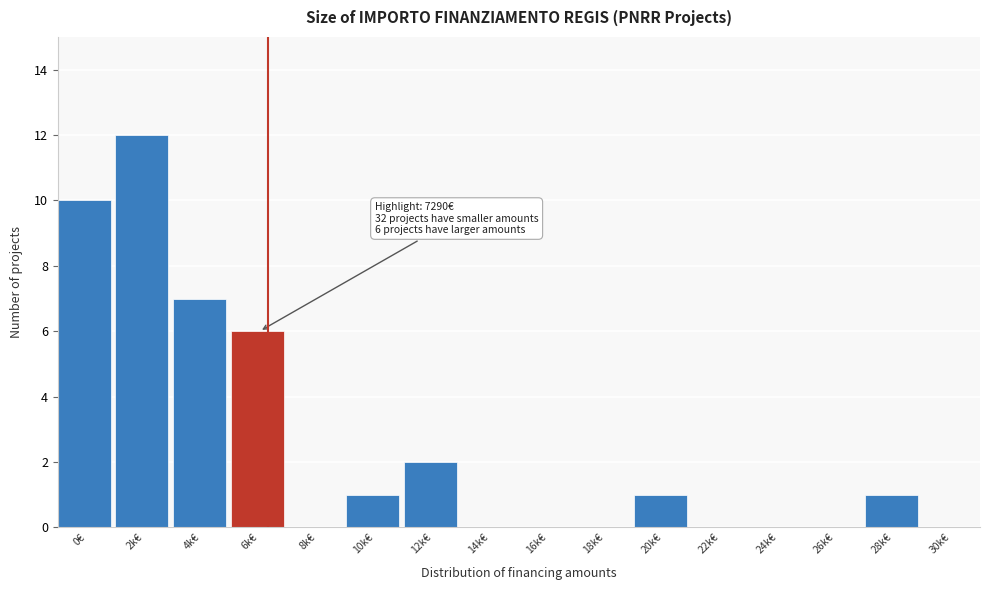

Reading left to right, list all the values displayed in this chart.

0€=10	2k€=12	4k€=7	6k€=6	8k€=0	10k€=1	12k€=2	14k€=0	16k€=0	18k€=0	20k€=1	22k€=0	24k€=0	26k€=0	28k€=1	30k€=0